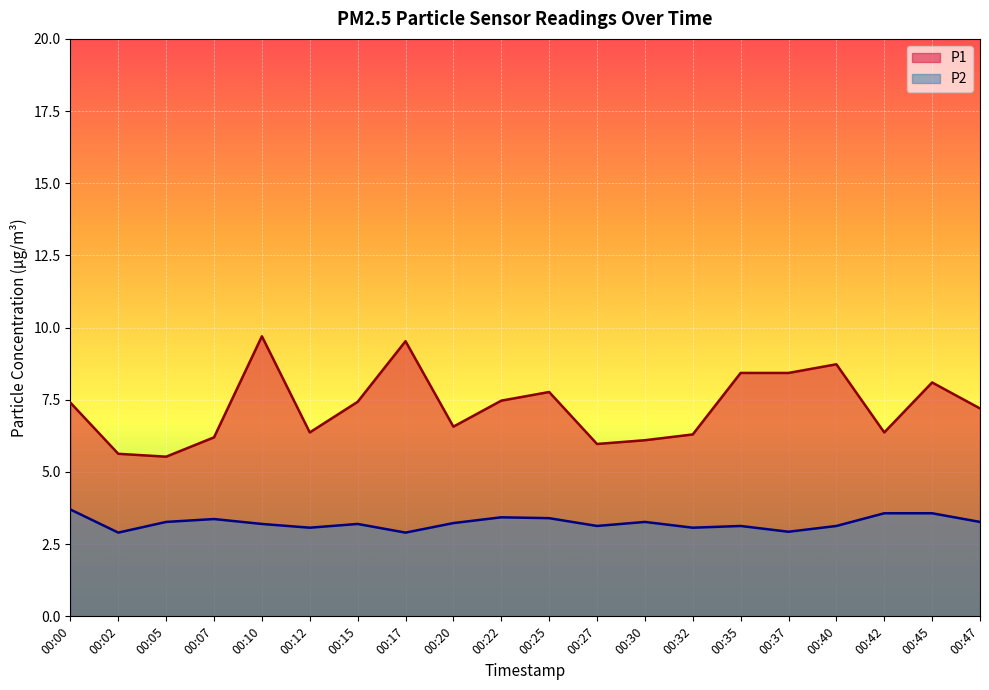

True or false: P2 has more than 2 interior local peaks.

True